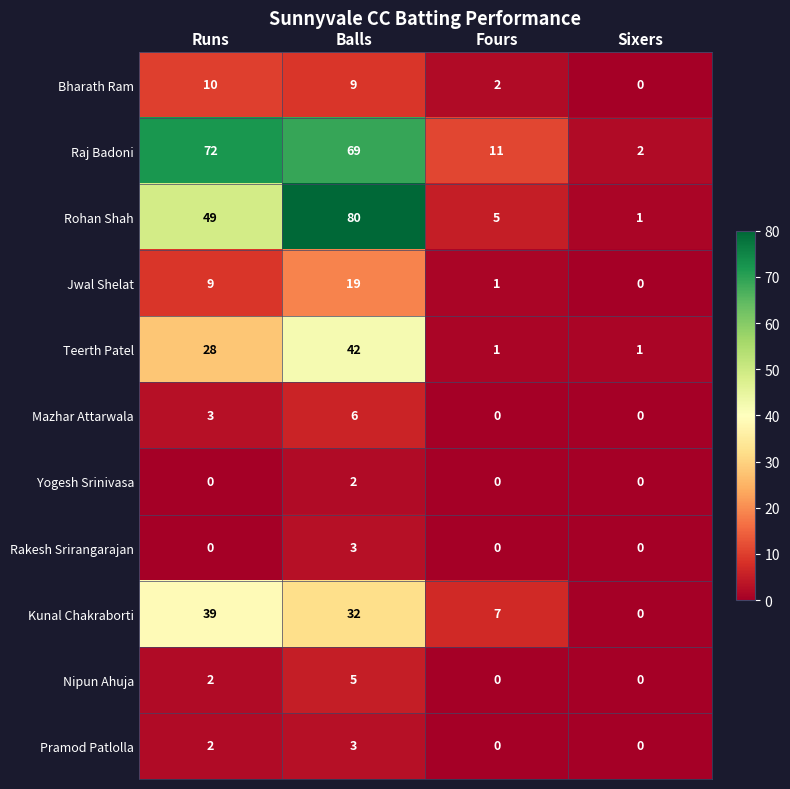

List the labels in order of Jwal Shelat value, largest first.

Balls, Runs, Fours, Sixers